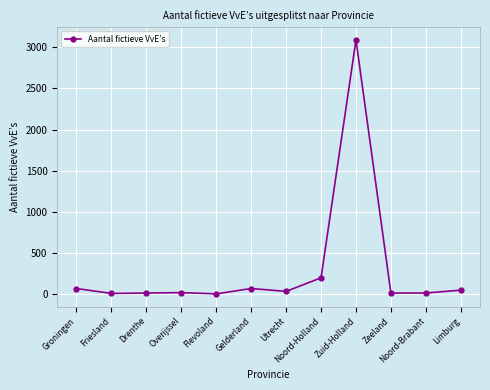

What is the value of the 11th point from the left?

10